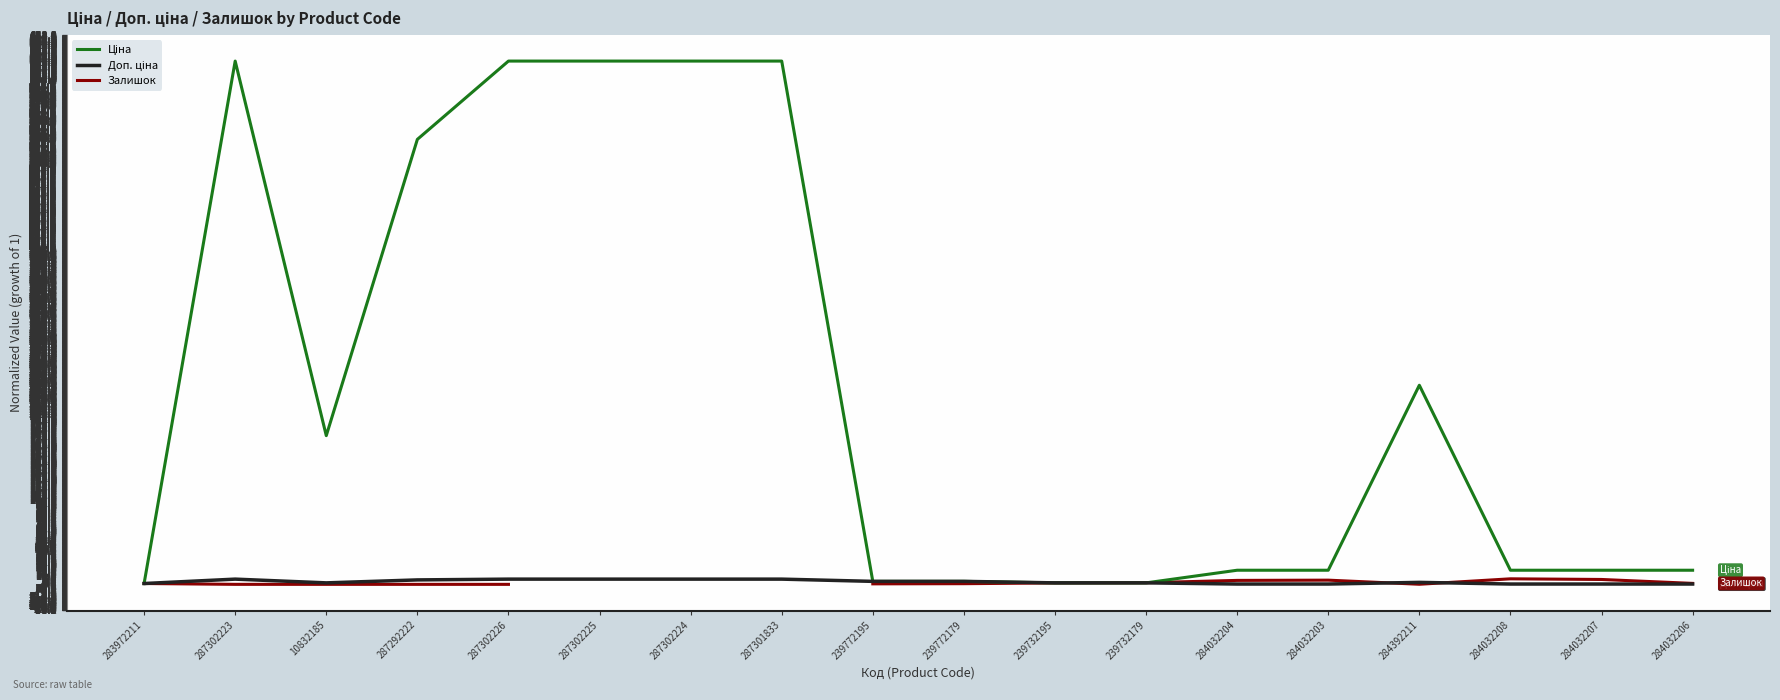

What is the label of the 6th point from the left?

287302225